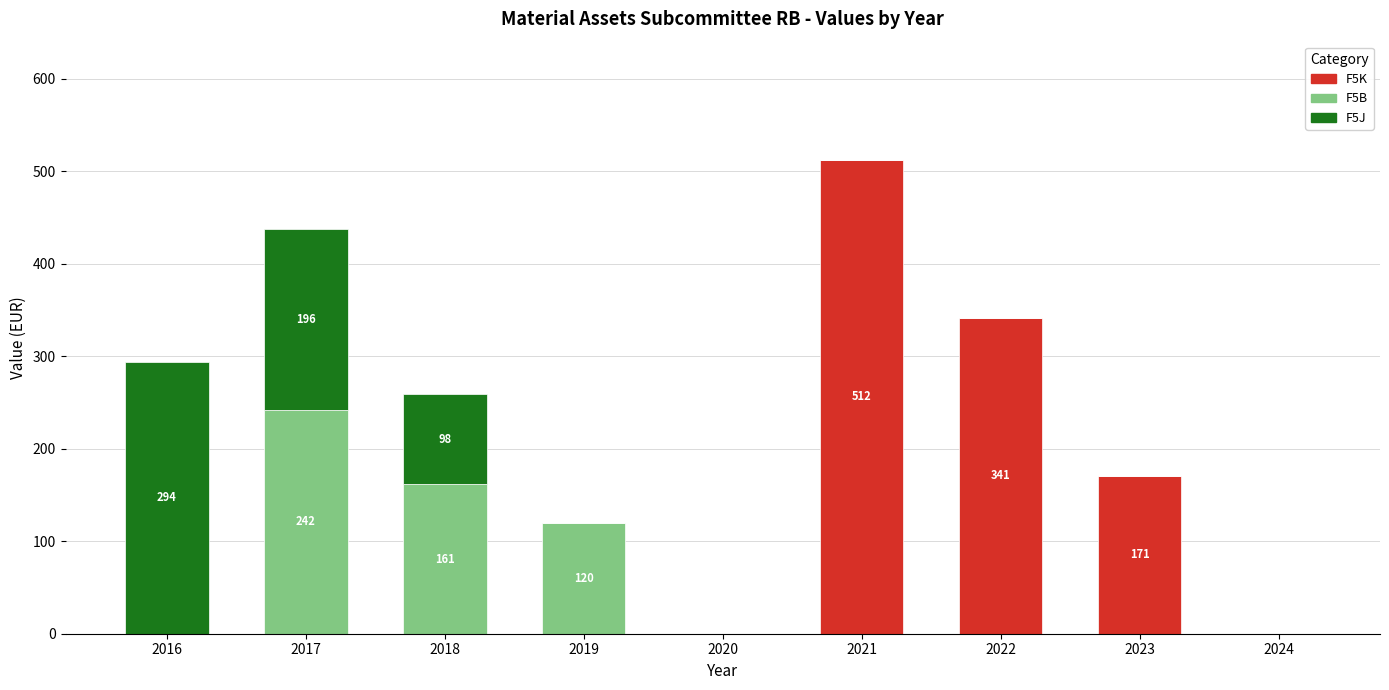

What is the maximum value for F5K?

512.0